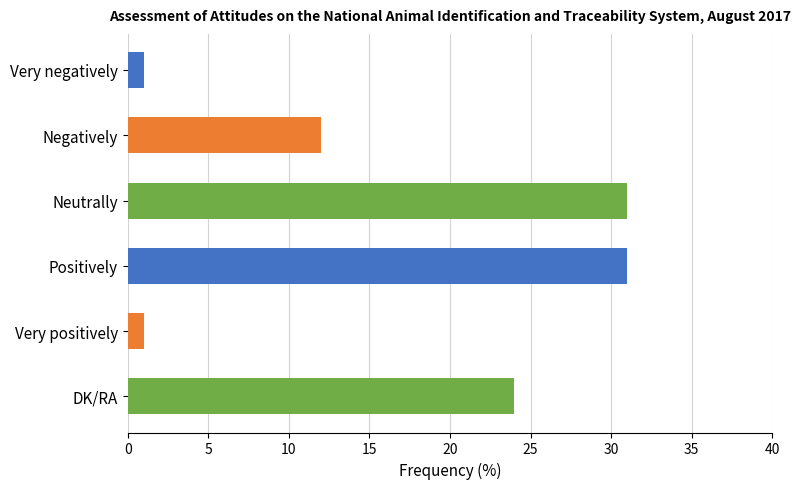

What is the maximum value shown in the chart?

31